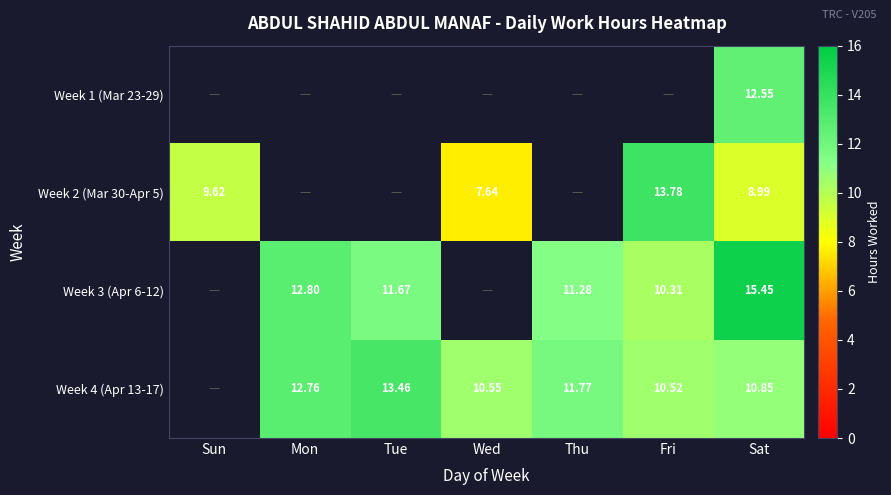

How many data points in Week 2 (Mar 30-Apr 5) are above 7?

4